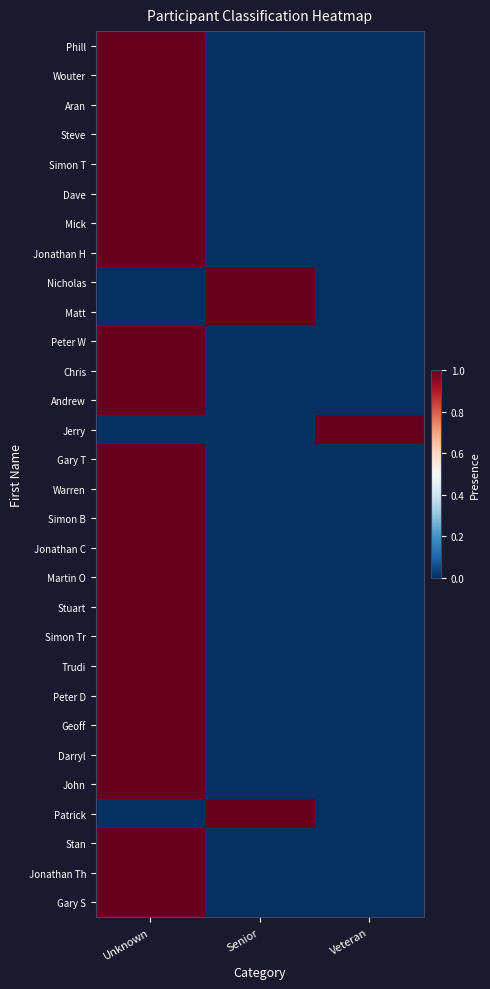

Which series has the largest total across all categories?

Phill